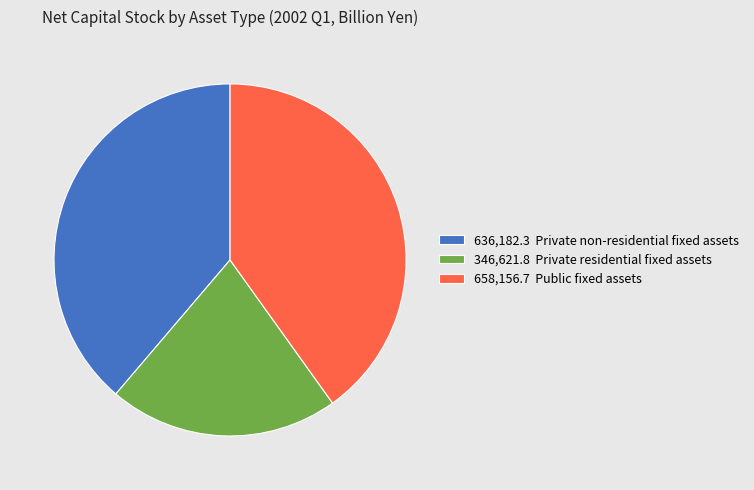

How many slices are in this pie chart?

3